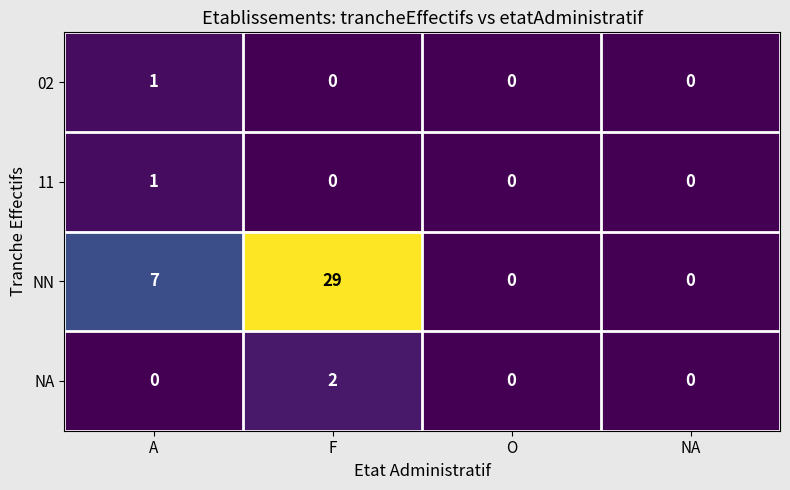

Reading left to right, what are all the values shown in this chart?

02: A=1	F=0	O=0	NA=0
11: A=1	F=0	O=0	NA=0
NN: A=7	F=29	O=0	NA=0
NA: A=0	F=2	O=0	NA=0